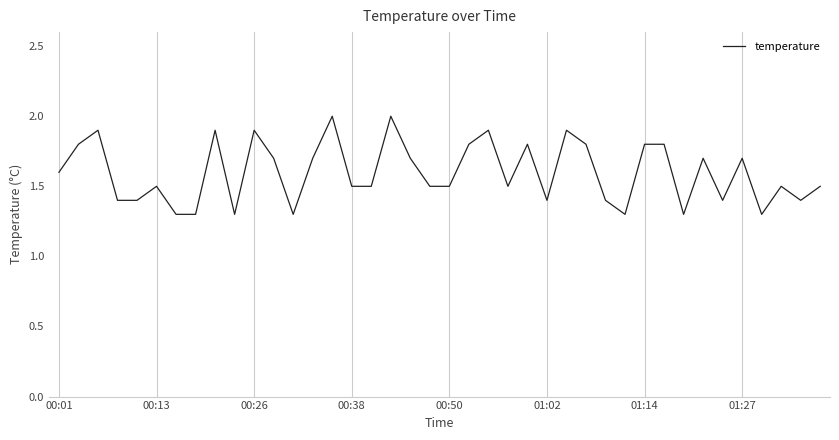

Reading left to right, what are all the values shown in this chart?

1.6	1.8	1.9	1.4	1.4	1.5	1.3	1.3	1.9	1.3	1.9	1.7	1.3	1.7	2.0	1.5	1.5	2.0	1.7	1.5	1.5	1.8	1.9	1.5	1.8	1.4	1.9	1.8	1.4	1.3	1.8	1.8	1.3	1.7	1.4	1.7	1.3	1.5	1.4	1.5